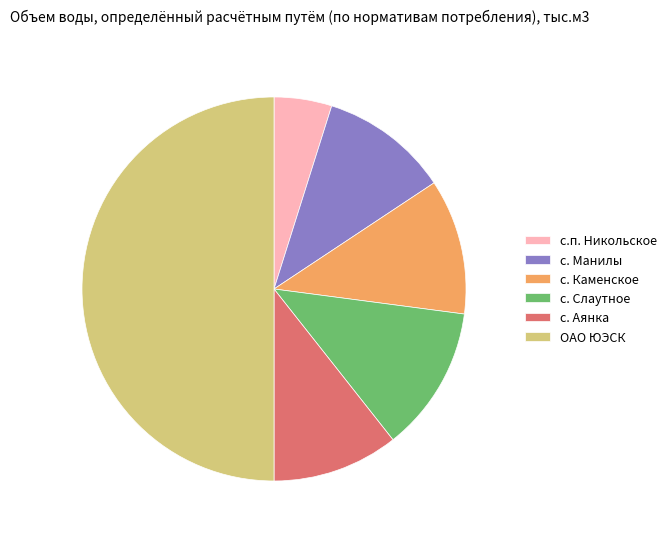

How many slices are in this pie chart?

6